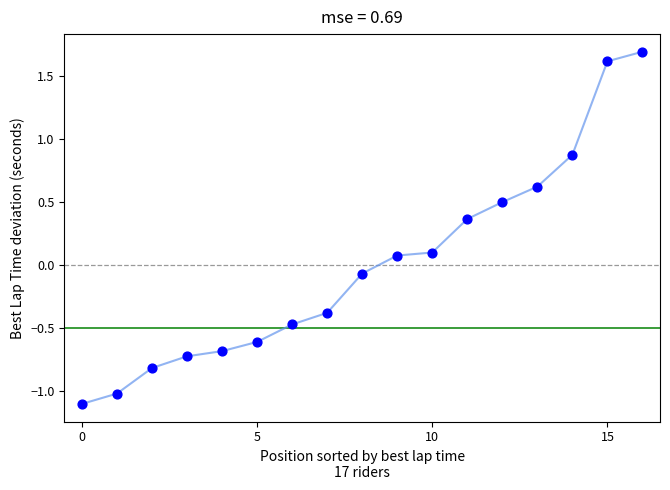

What is the difference between the maximum and minimum values?

2.8